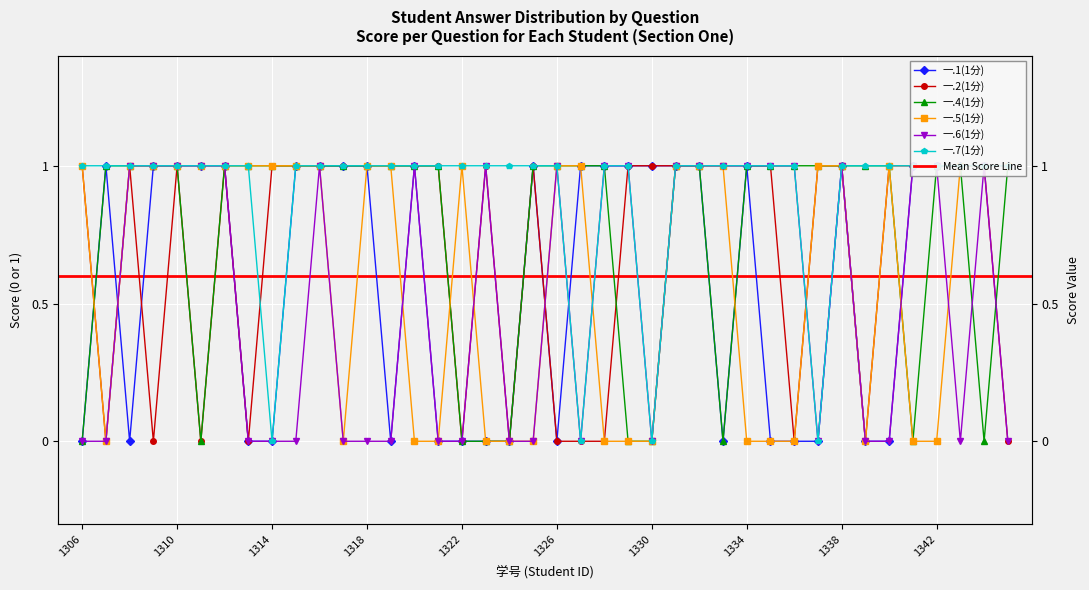

Which series has the largest total across all categories?

一.7(1分)